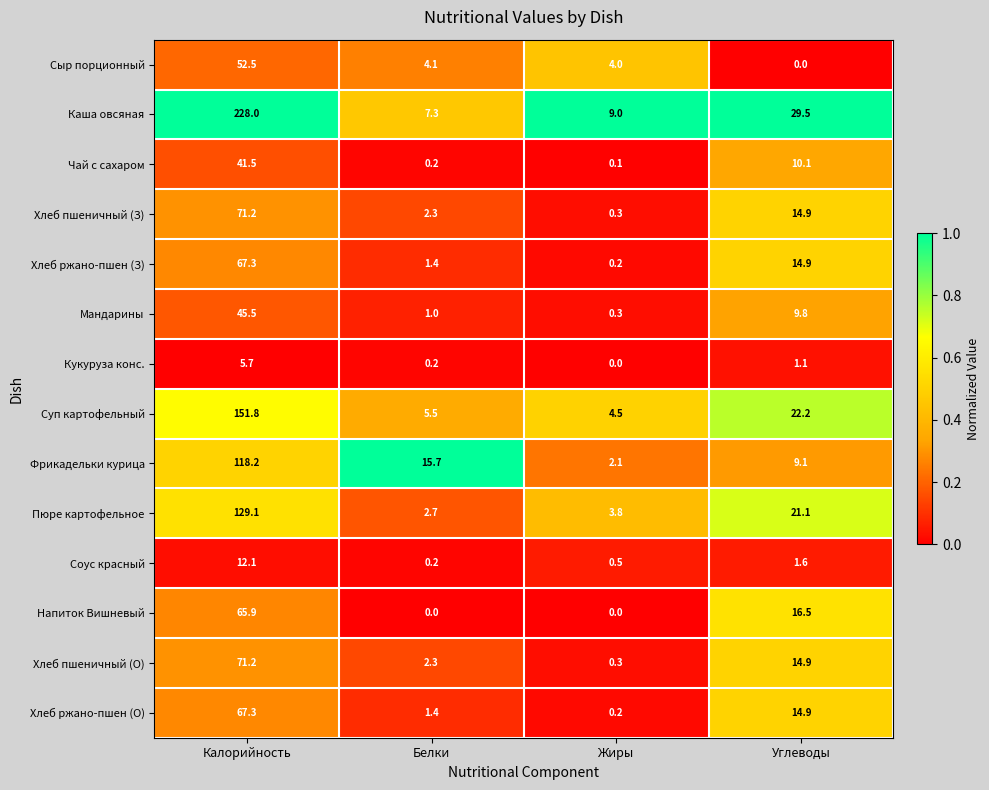

True or false: Соус красный has a value of 1.6 at Углеводы.

True